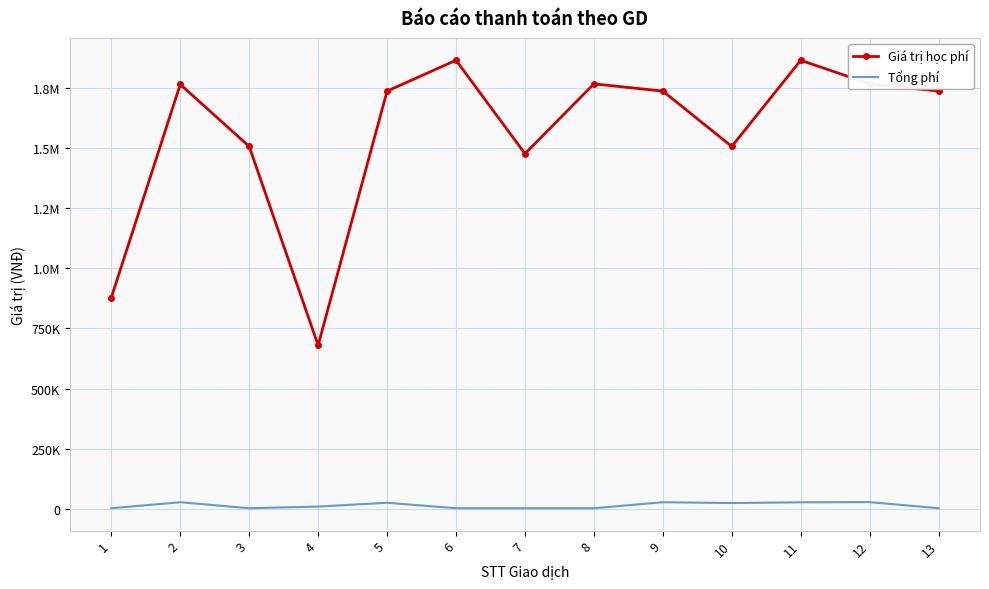

What are all the series names shown in the legend?

Giá trị học phí, Tổng phí